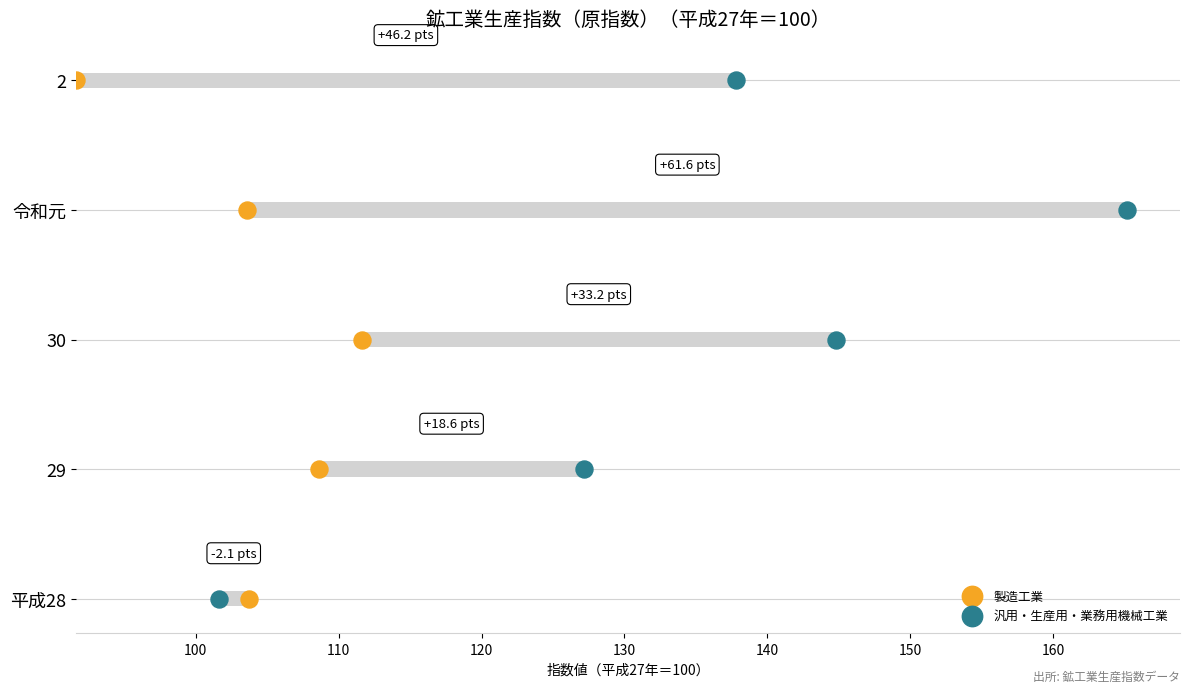

Which series has the largest Y range (max minus min)?

製造工業